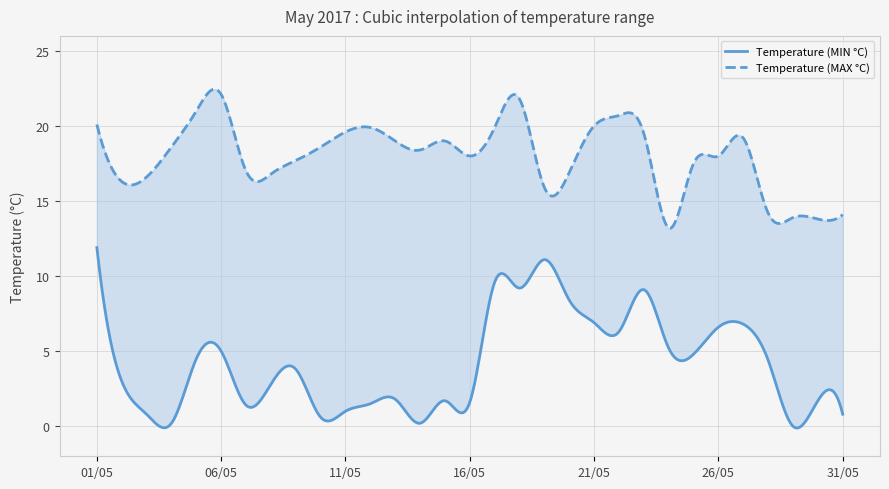

True or false: Temperature (MIN °C) and Temperature (MAX °C) cross at least once.

False